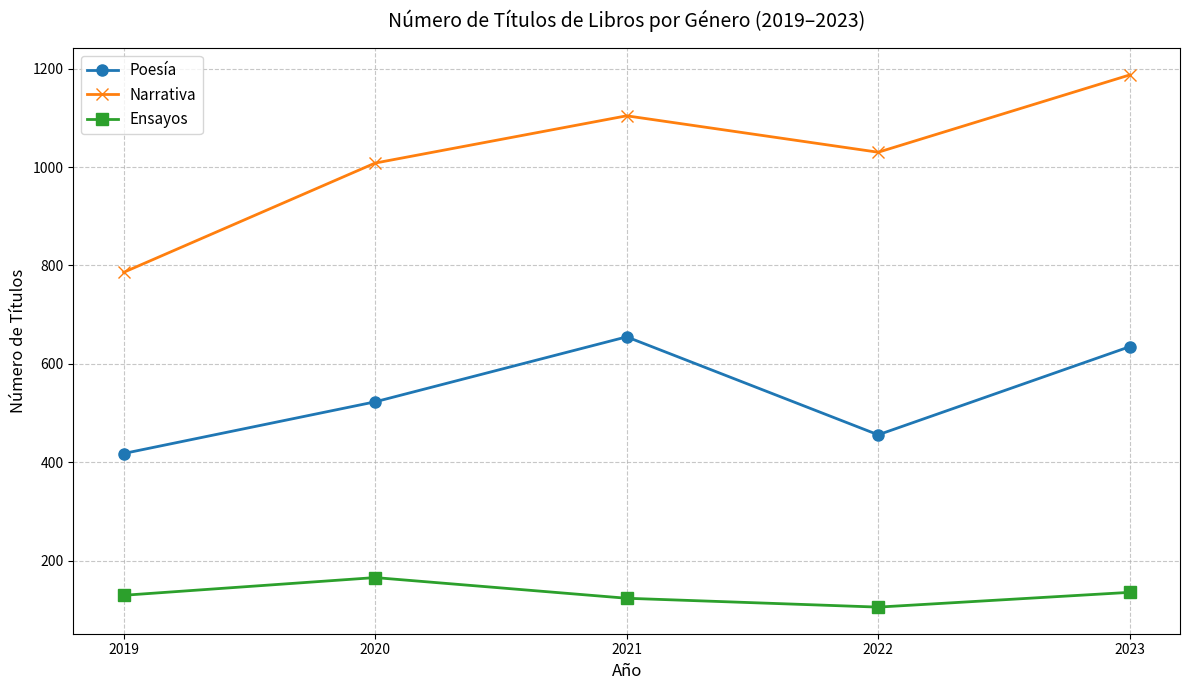

How many values in the Narrativa series are below 1030?

2